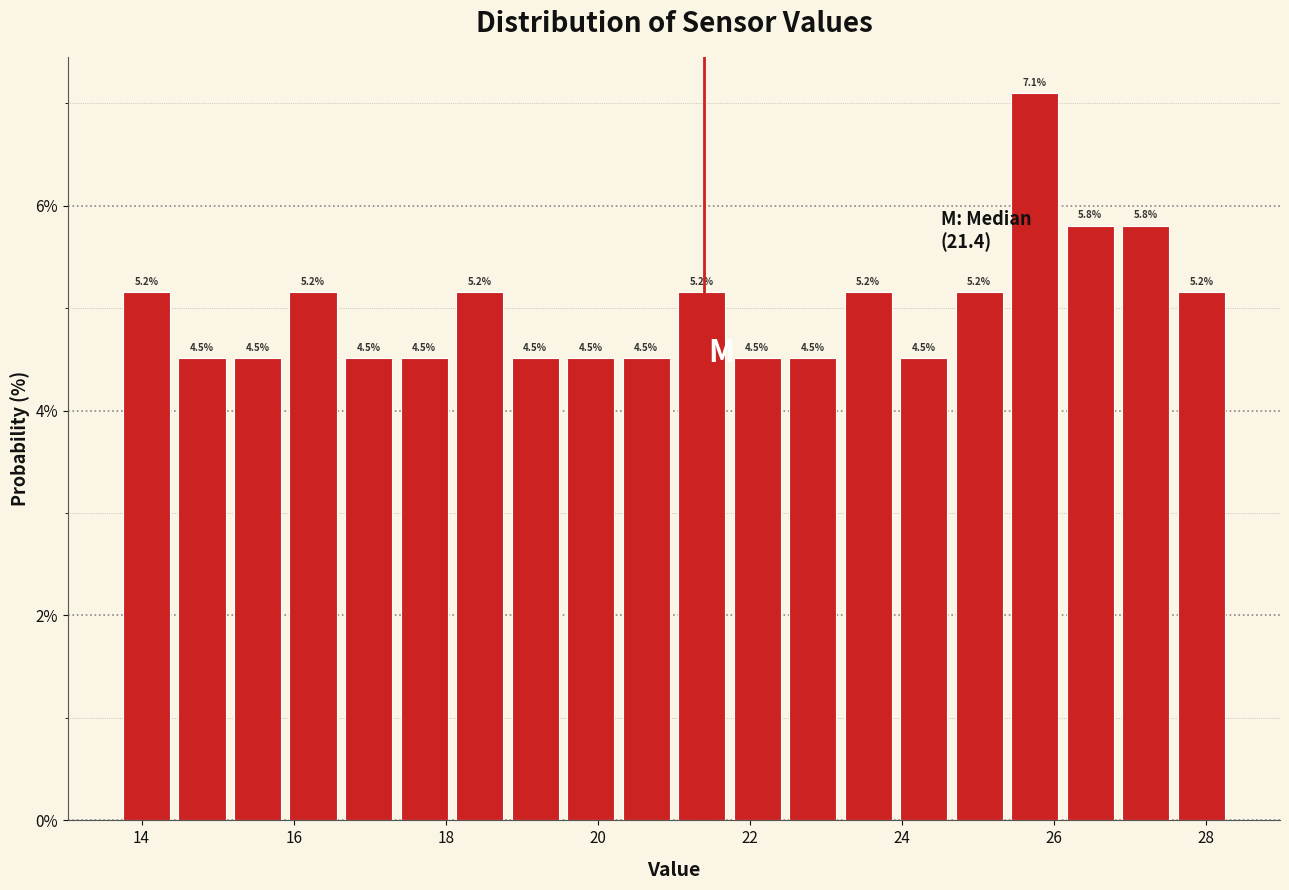

Read against the x-axis, roughly where is the centre of the tallest bar?

25.8